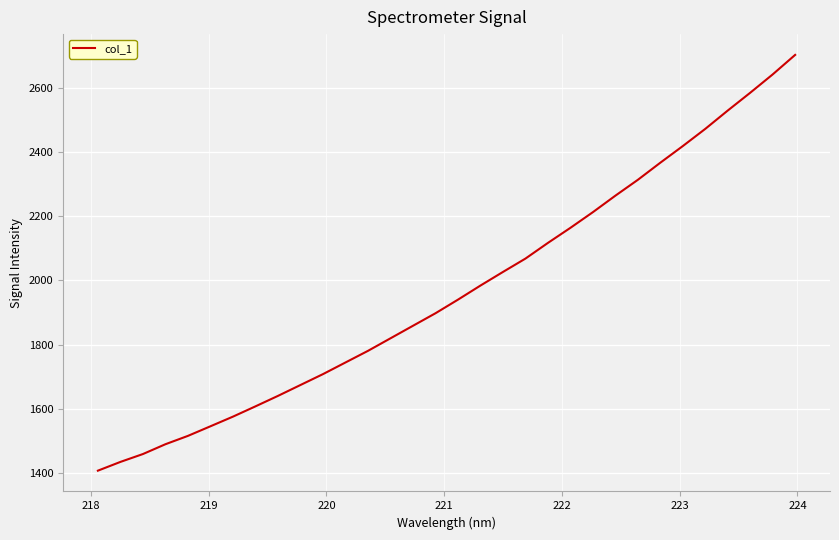

What is the difference between the second highest and second lowest values?

1207.6